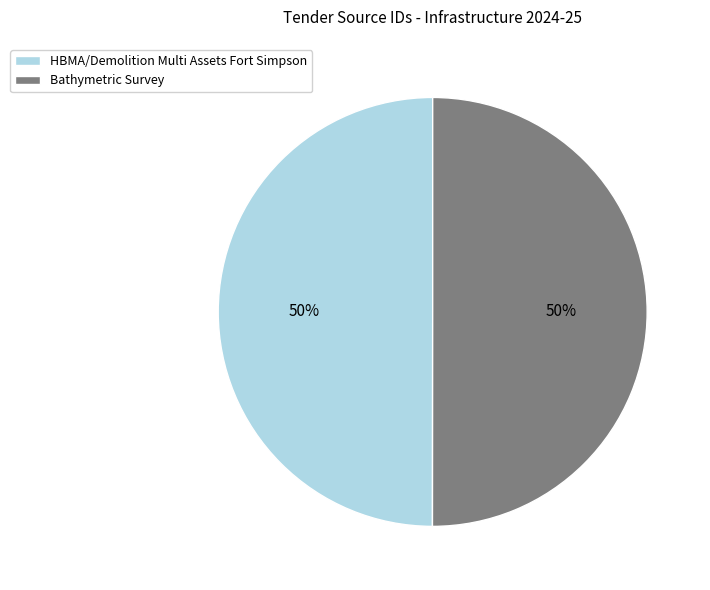

To the nearest percent, what is the combined percentage of Bathymetric Survey and HBMA/Demolition Multi Assets Fort Simpson?

100%